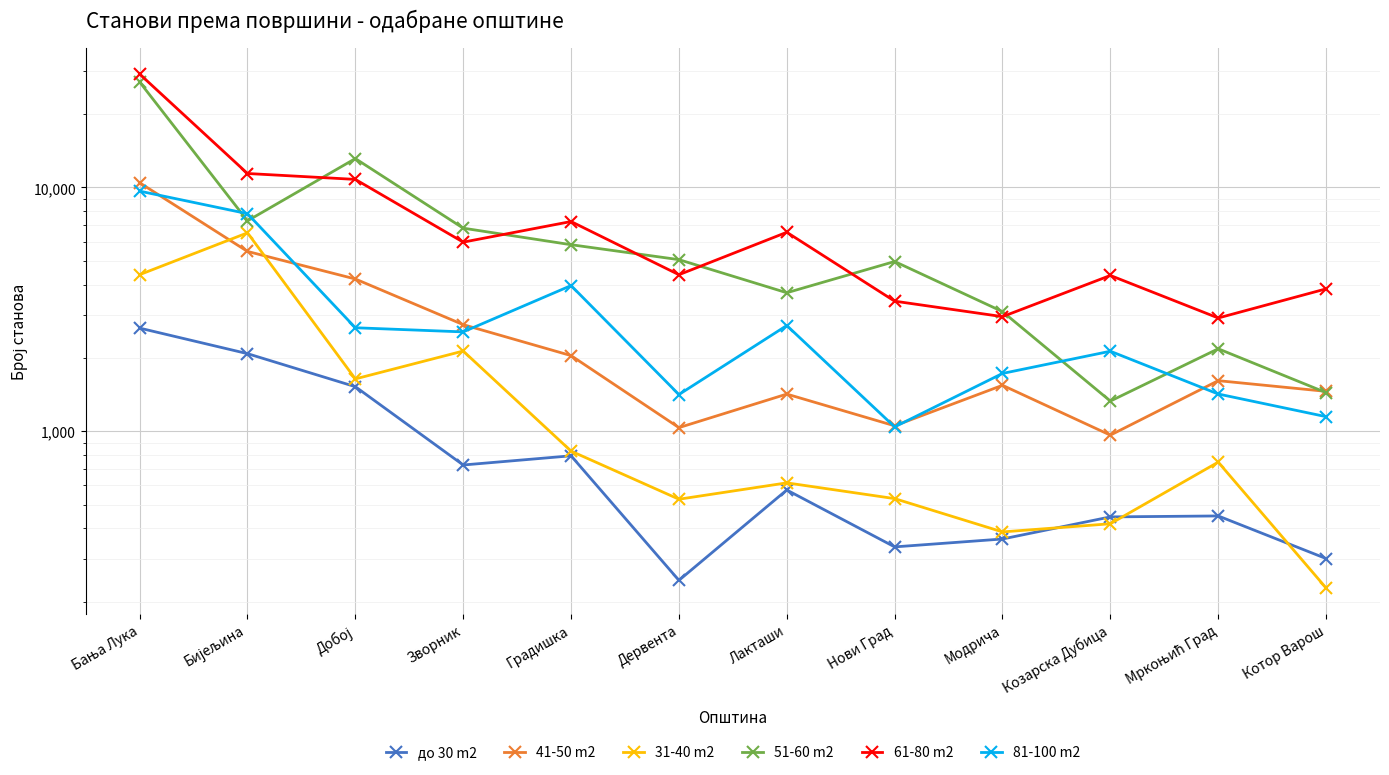

True or false: 31-40 m2 and 81-100 m2 intersect in this chart.

False